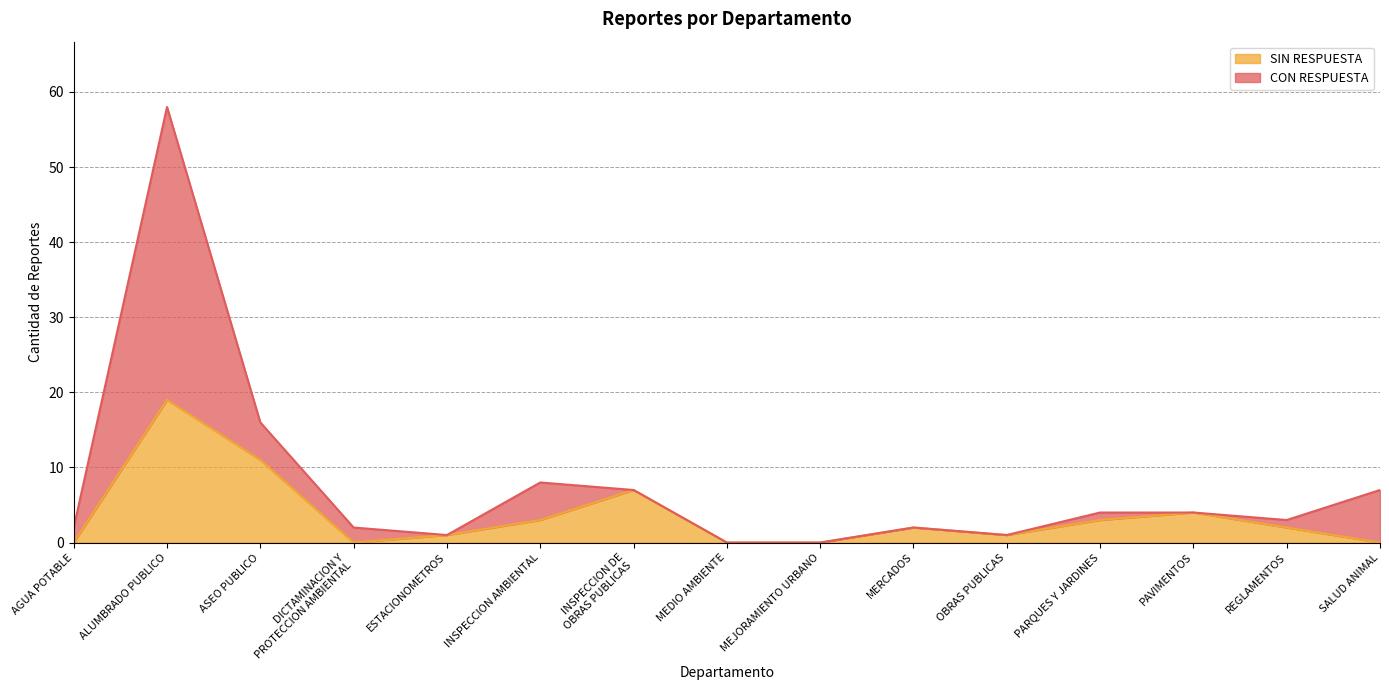

Where is the first local minimum?

DICTAMINACION Y
PROTECCION AMBIENTAL